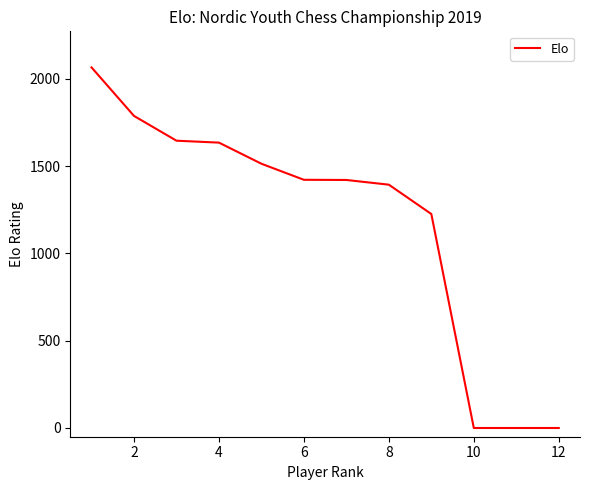

What is the difference between the maximum and minimum values?

2066